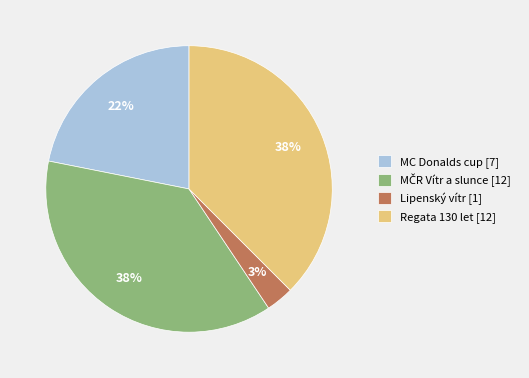

The MC Donalds cup [7] slice represents 22% of the pie. True or false?

True